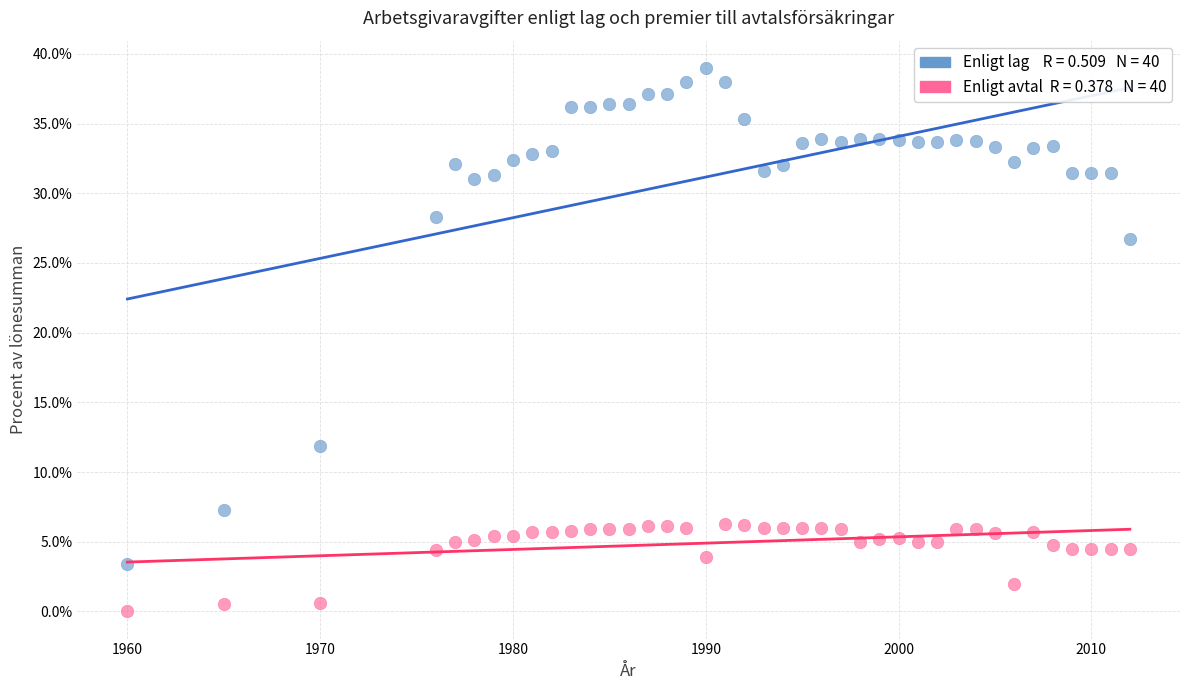

Across all data points, what is the range of Y values (max minus min)?

39.0